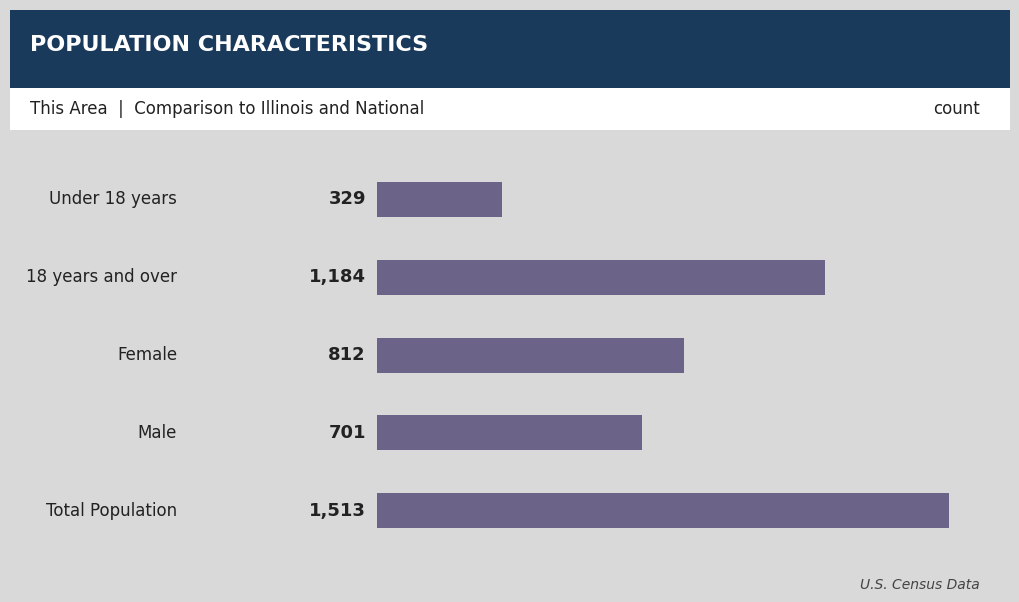

What is the smallest value displayed?

329